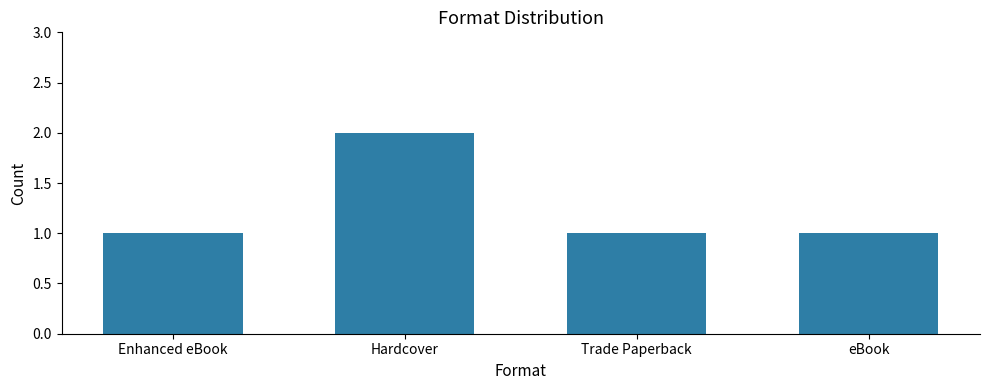

The value at Hardcover is 2. True or false?

True